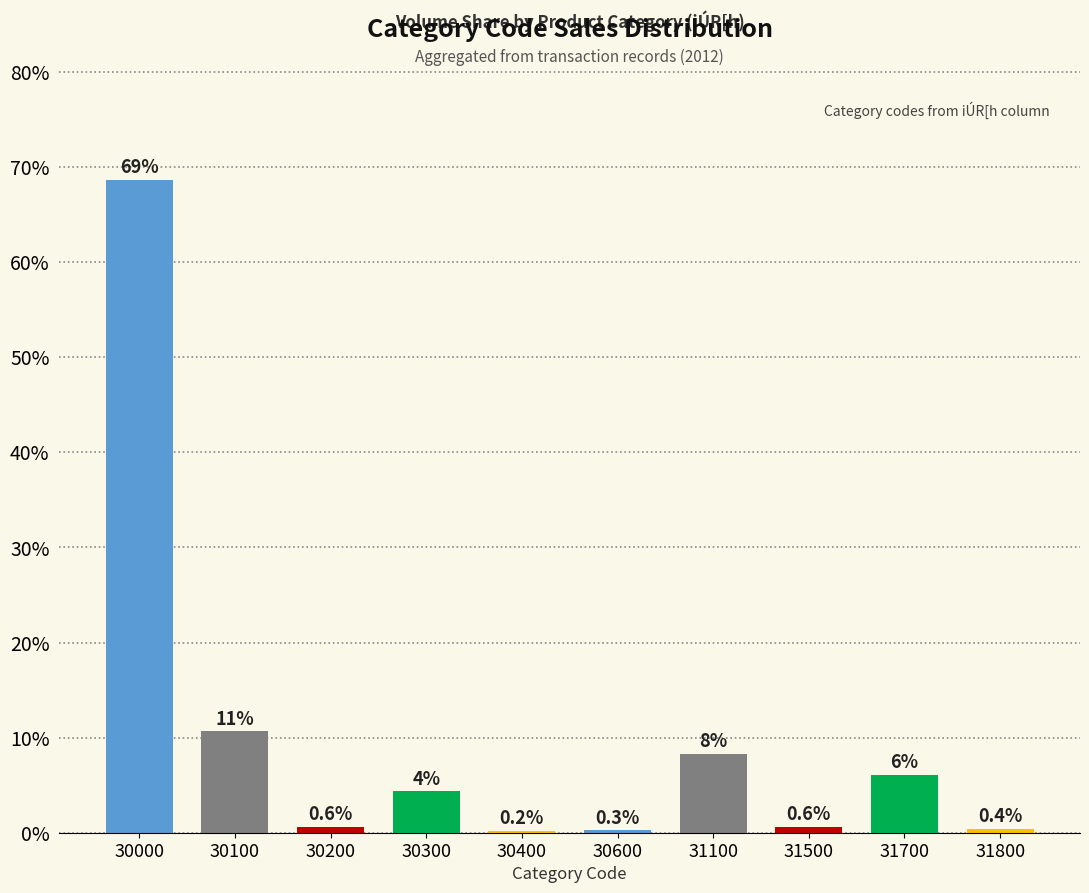

What is the change in value from 30100 to 31800?

-10.2